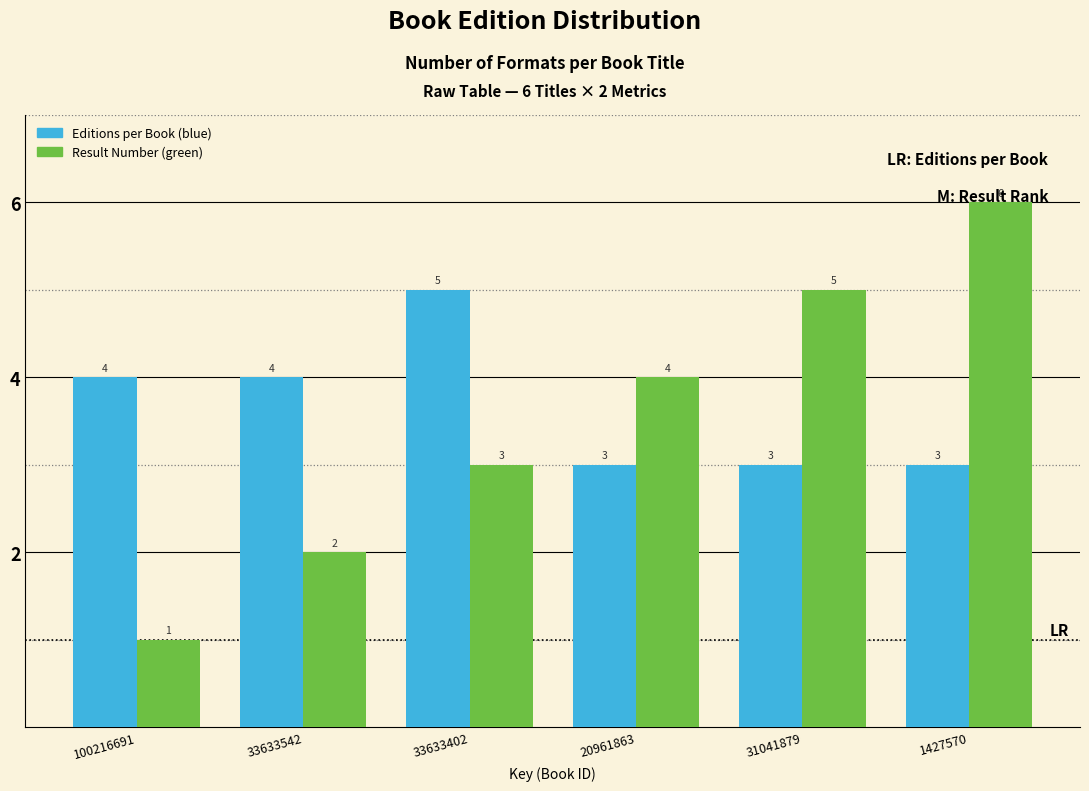

Rank the series by their average value, from lowest to highest.

Result Number (green), Editions per Book (blue)